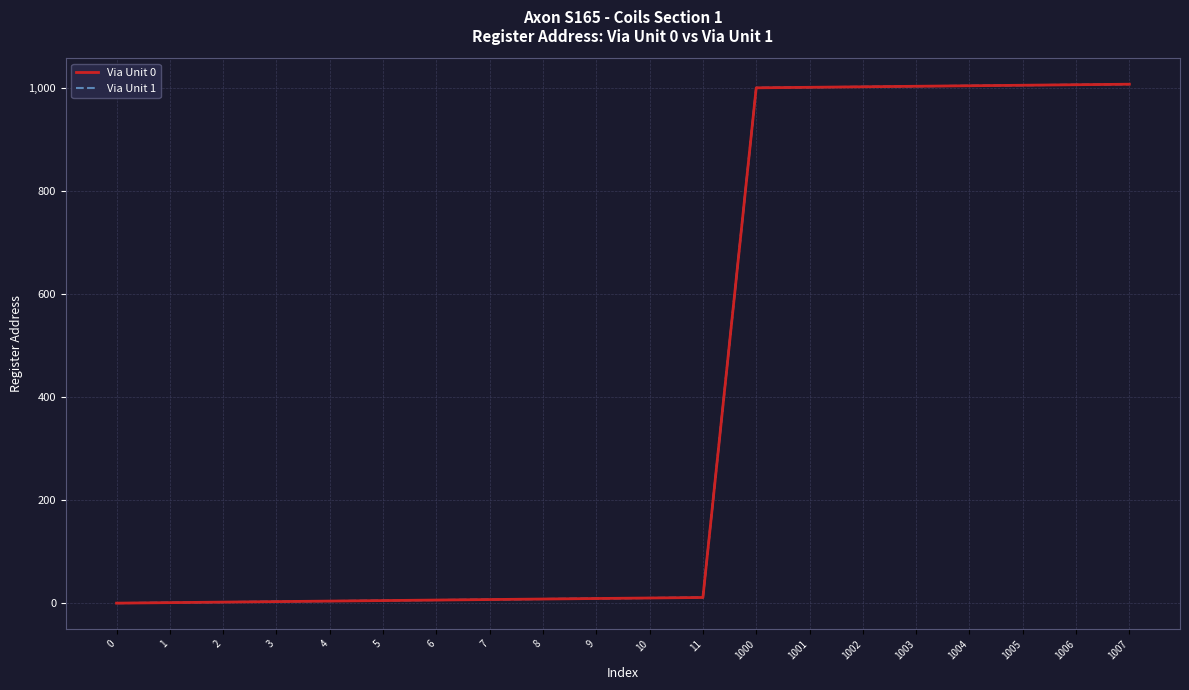

Is this an area chart (filled region under the line)?

No